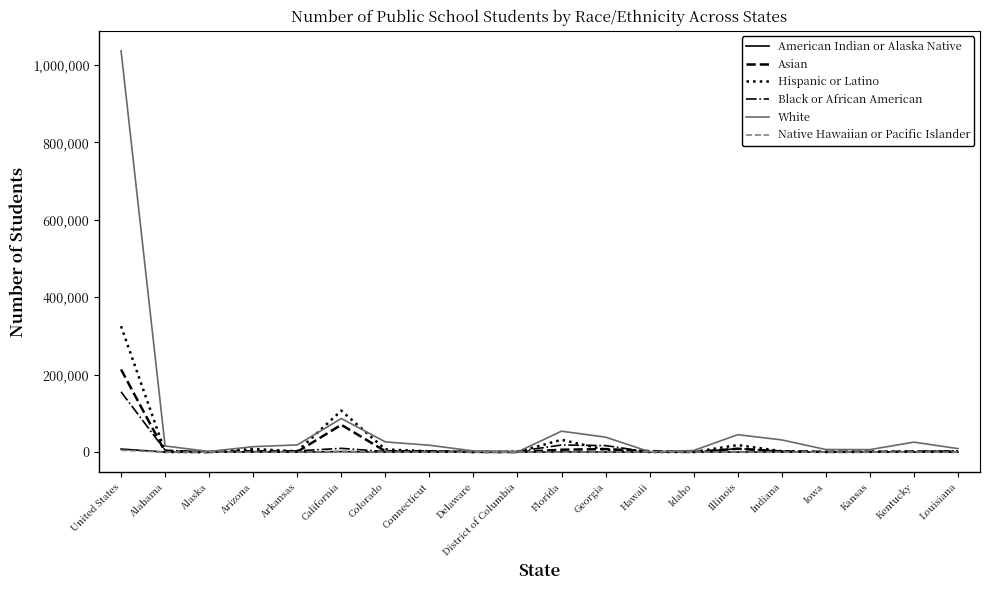

How many lines are shown in the chart?

6